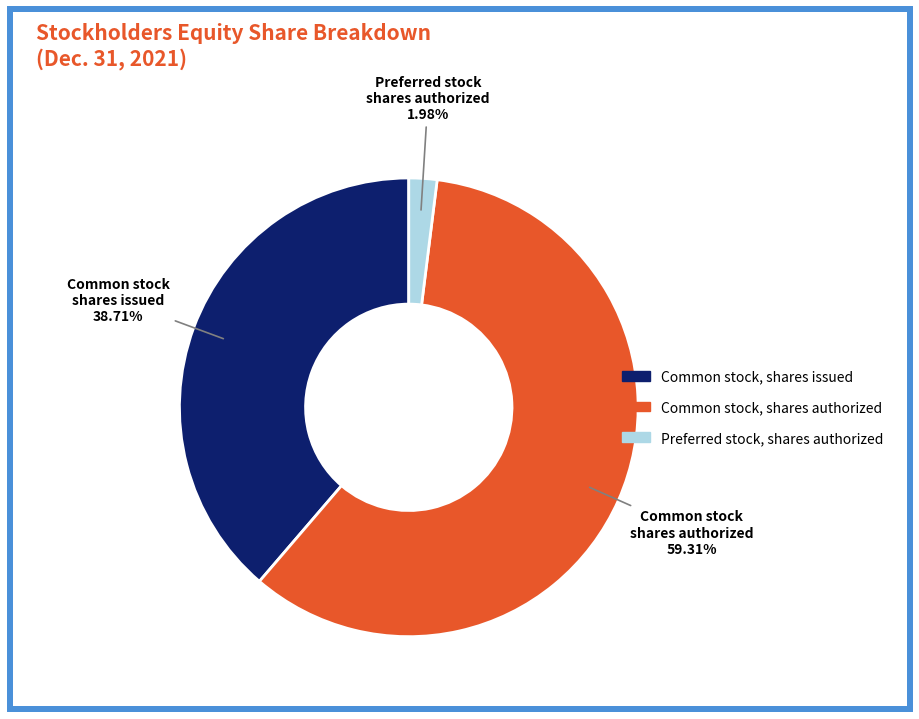

Between Common stock, shares authorized and Common stock, shares issued, which is larger?

Common stock, shares authorized